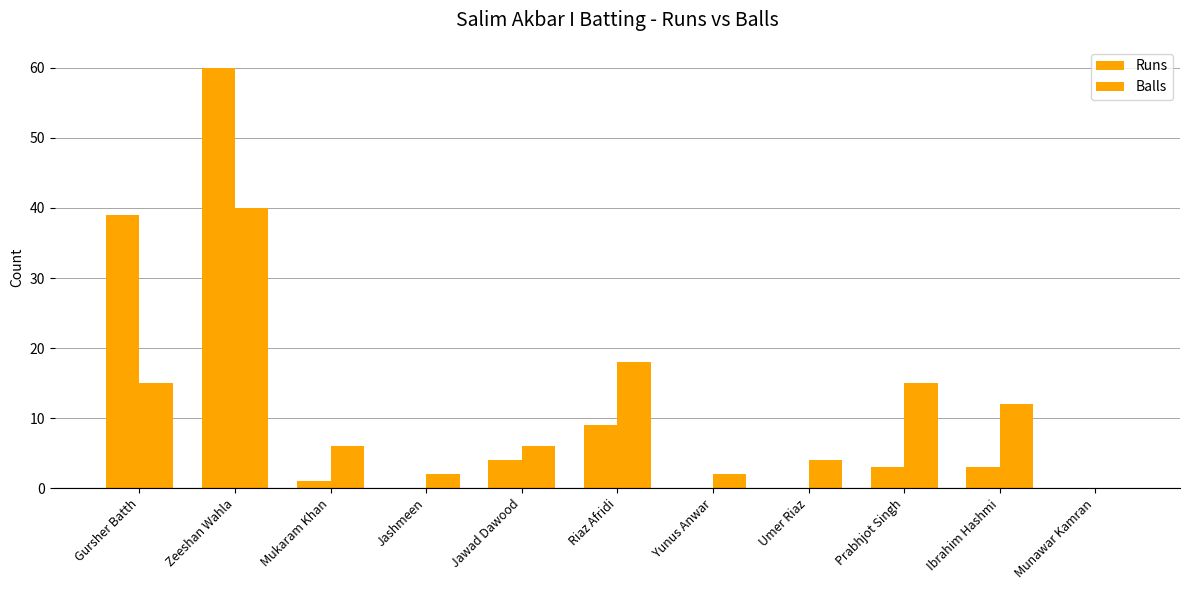

Rank the series by their average value, from highest to lowest.

Balls, Runs